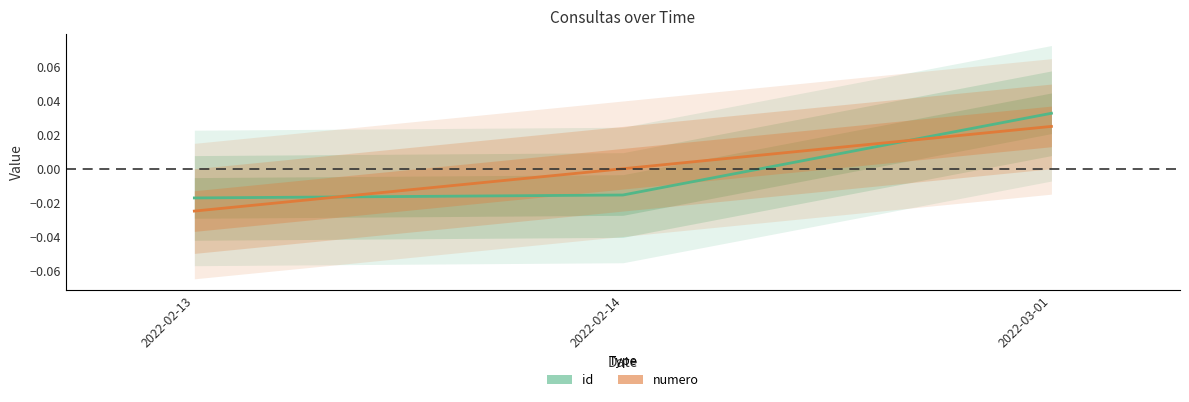

Rank the series by their average value, from lowest to highest.

id, numero